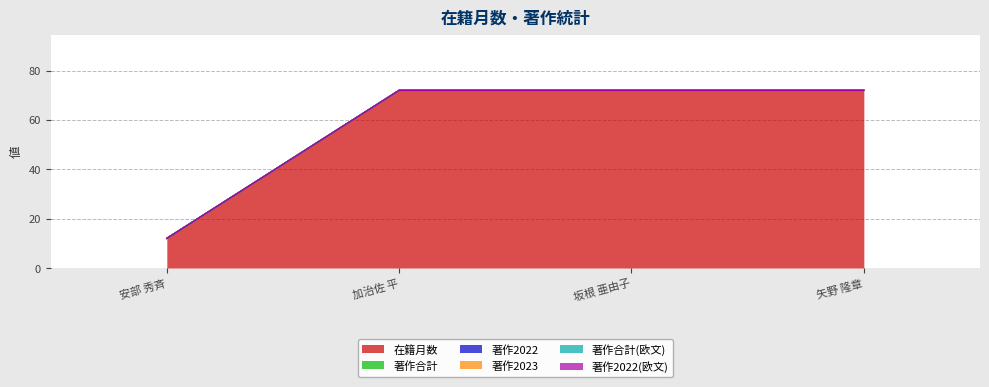

What position from the left is 坂根 亜由子?

3